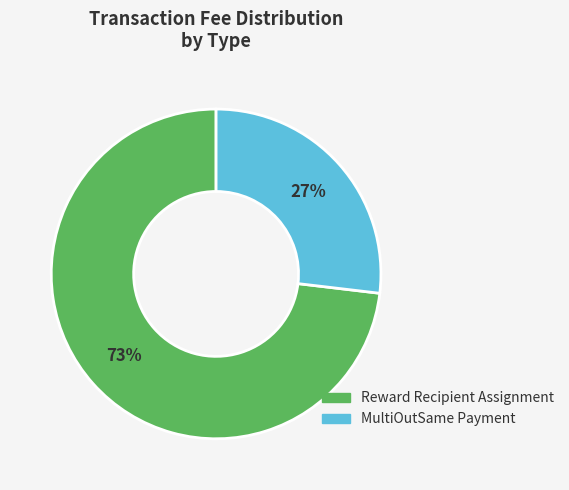

Is it true that Reward Recipient Assignment is 73% of the pie?

True